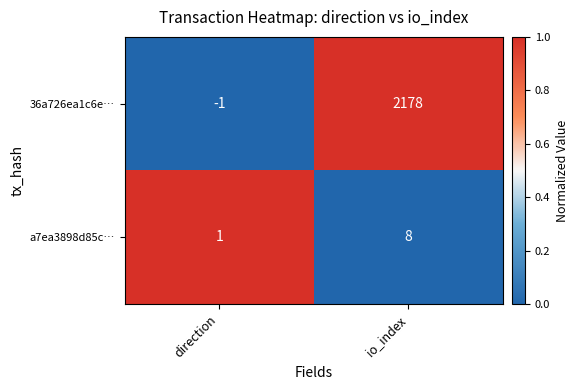

Reading right to left, what are all the values shown in this chart?

36a726ea1c6e…: 2178	-1
a7ea3898d85c…: 8	1